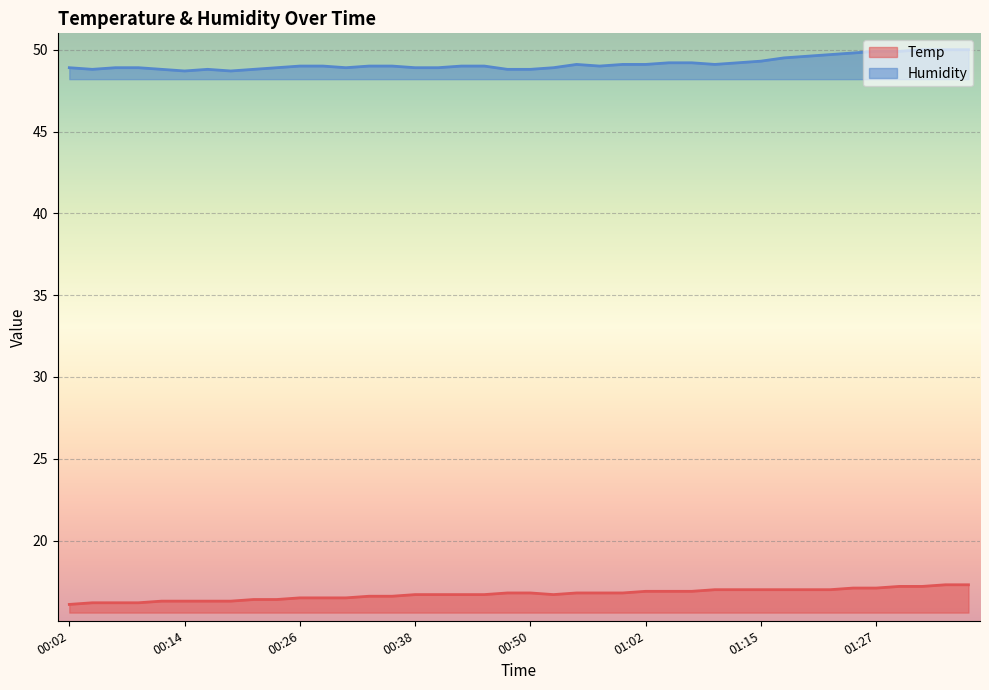

True or false: Temp and Humidity intersect in this chart.

False